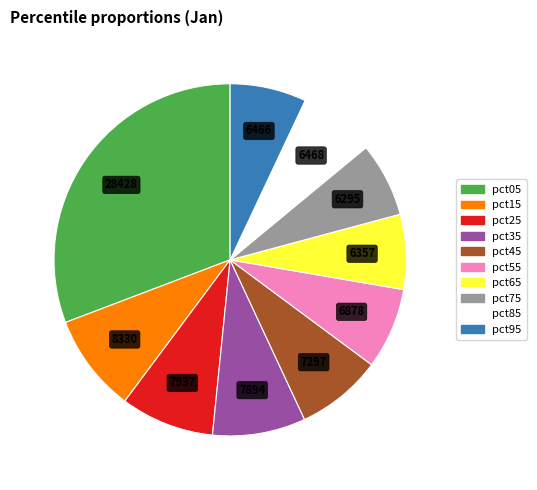

Which category has the biggest portion of the pie?

pct05